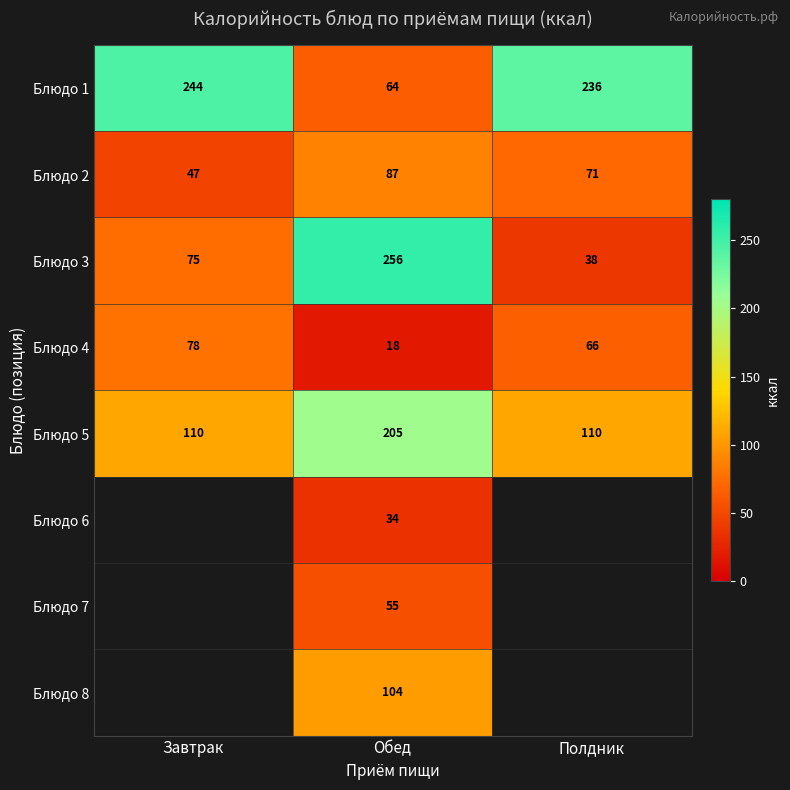

The Блюдо 4 series shows 136 at Завтрак. True or false?

False